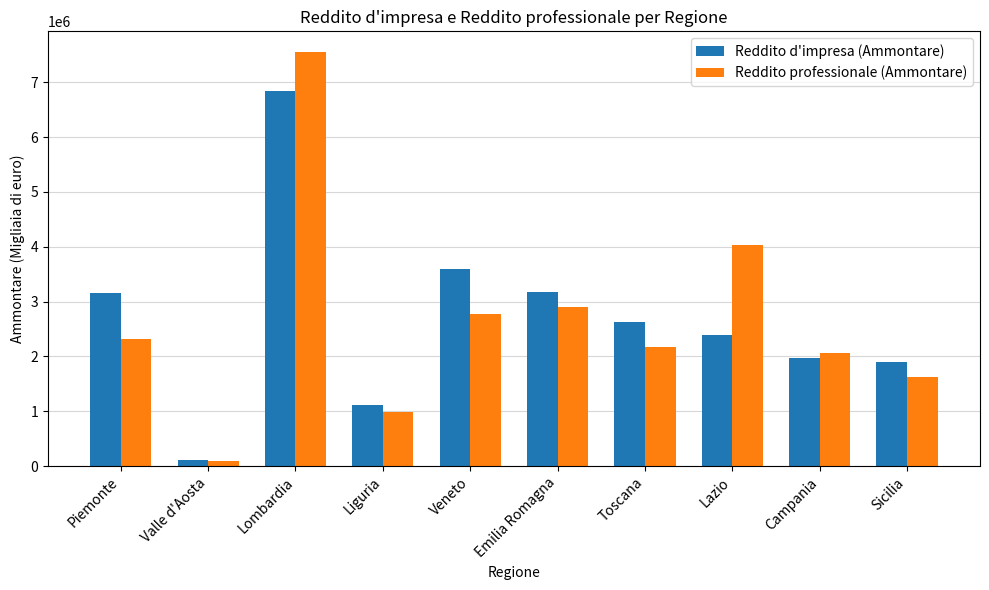

Rank the categories by Reddito professionale (Ammontare) value from highest to lowest.

Lombardia, Lazio, Emilia Romagna, Veneto, Piemonte, Toscana, Campania, Sicilia, Liguria, Valle d'Aosta